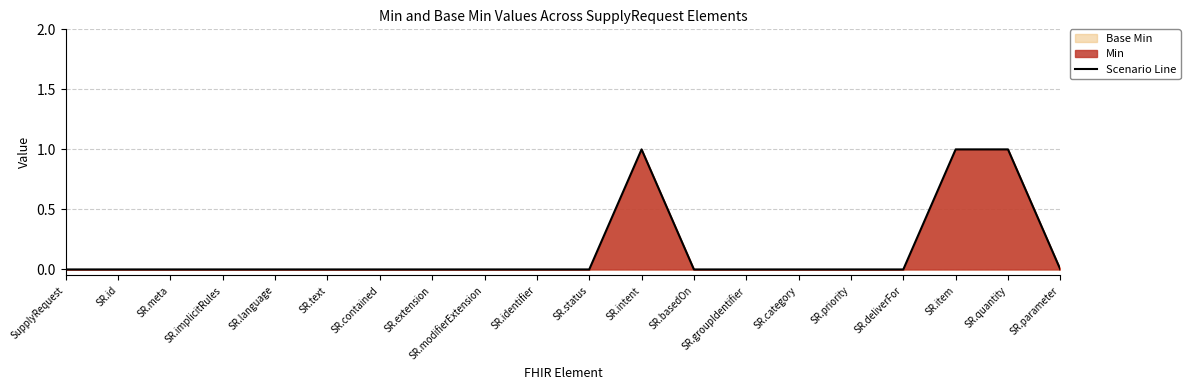

At which category does the data reach its first local peak?

SR.intent